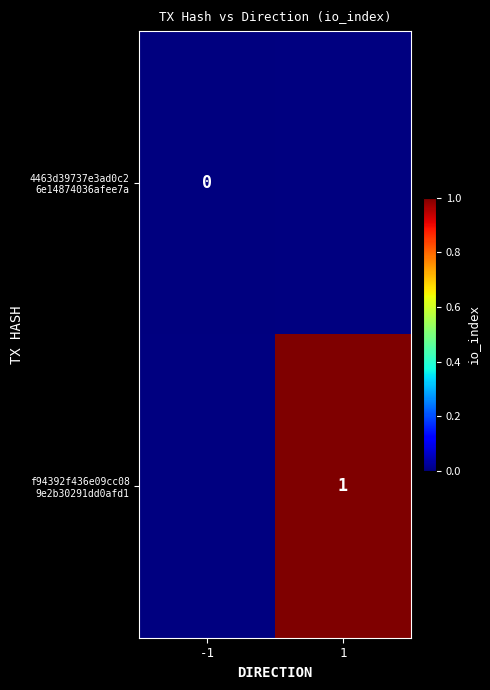

At which label does f94392f436e09cc08 9e2b30291dd0afd1 reach its minimum?

-1